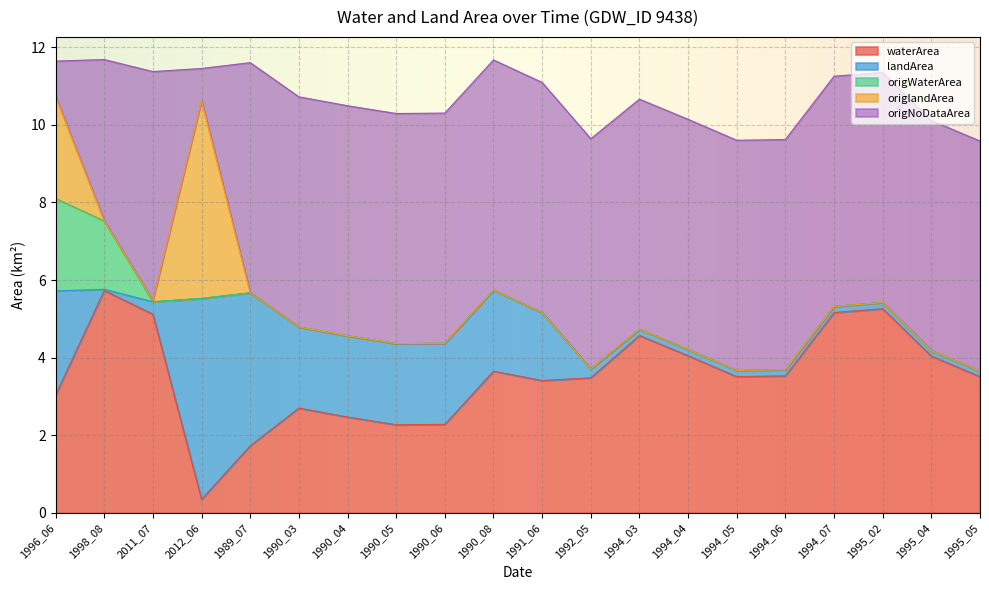

Rank the categories by origlandArea value from highest to lowest.

2012_06, 1996_06, 2011_07, 1998_08, 1989_07, 1990_03, 1990_04, 1990_05, 1990_06, 1990_08, 1991_06, 1992_05, 1994_03, 1994_04, 1994_05, 1994_06, 1994_07, 1995_02, 1995_04, 1995_05